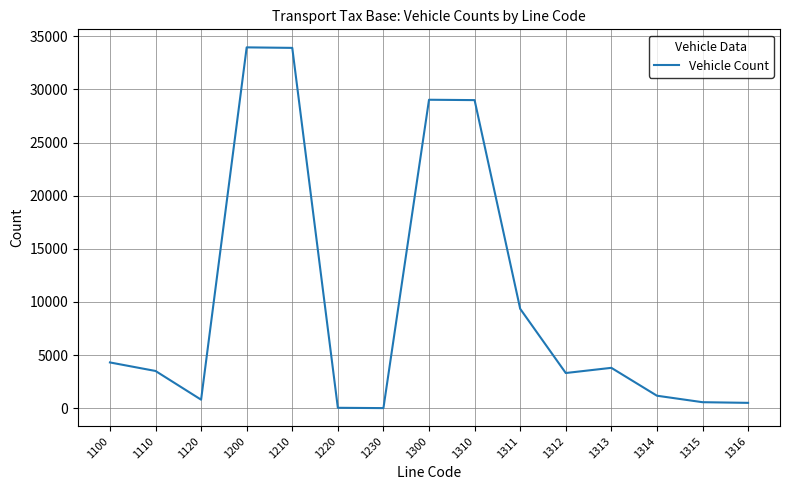

Which has a higher value, 1210 or 1315?

1210